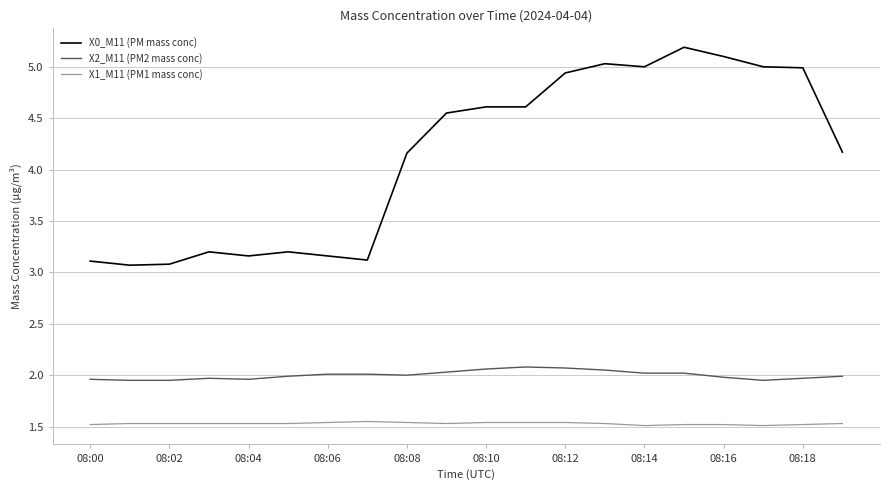

Which series has the largest total across all categories?

X0_M11 (PM mass conc)